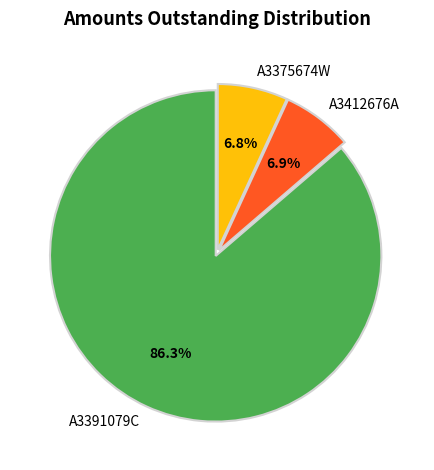

Which slice represents more than half of the pie?

A3391079C